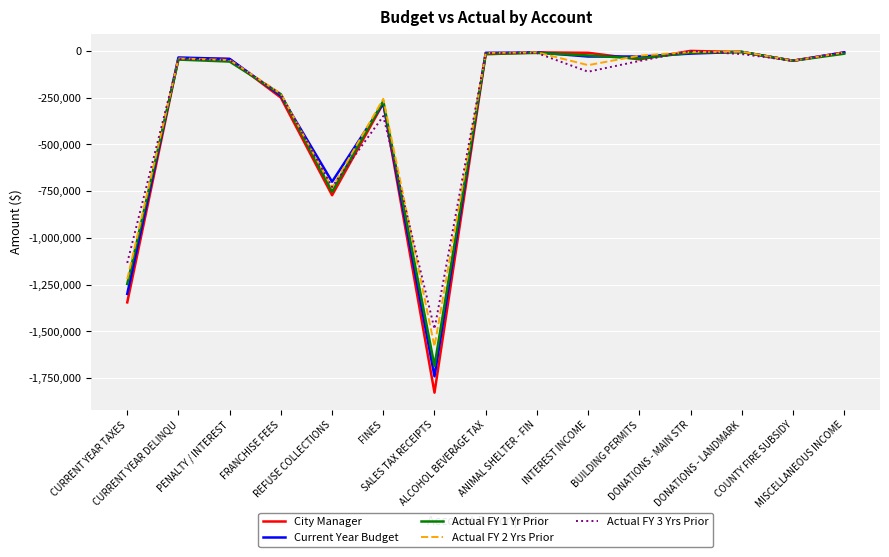

The value of Current Year Budget at ALCOHOL BEVERAGE TAX is -10000.0. True or false?

True